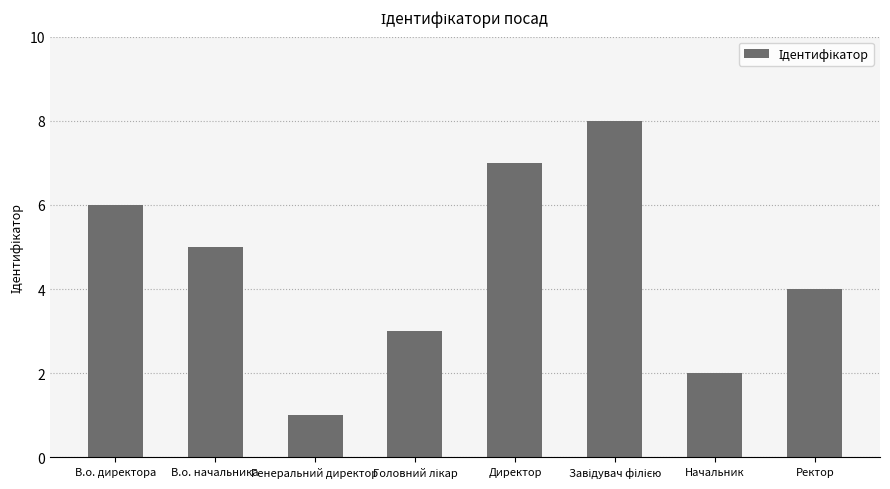

Are the bars grouped side by side (vs. stacked)?

No